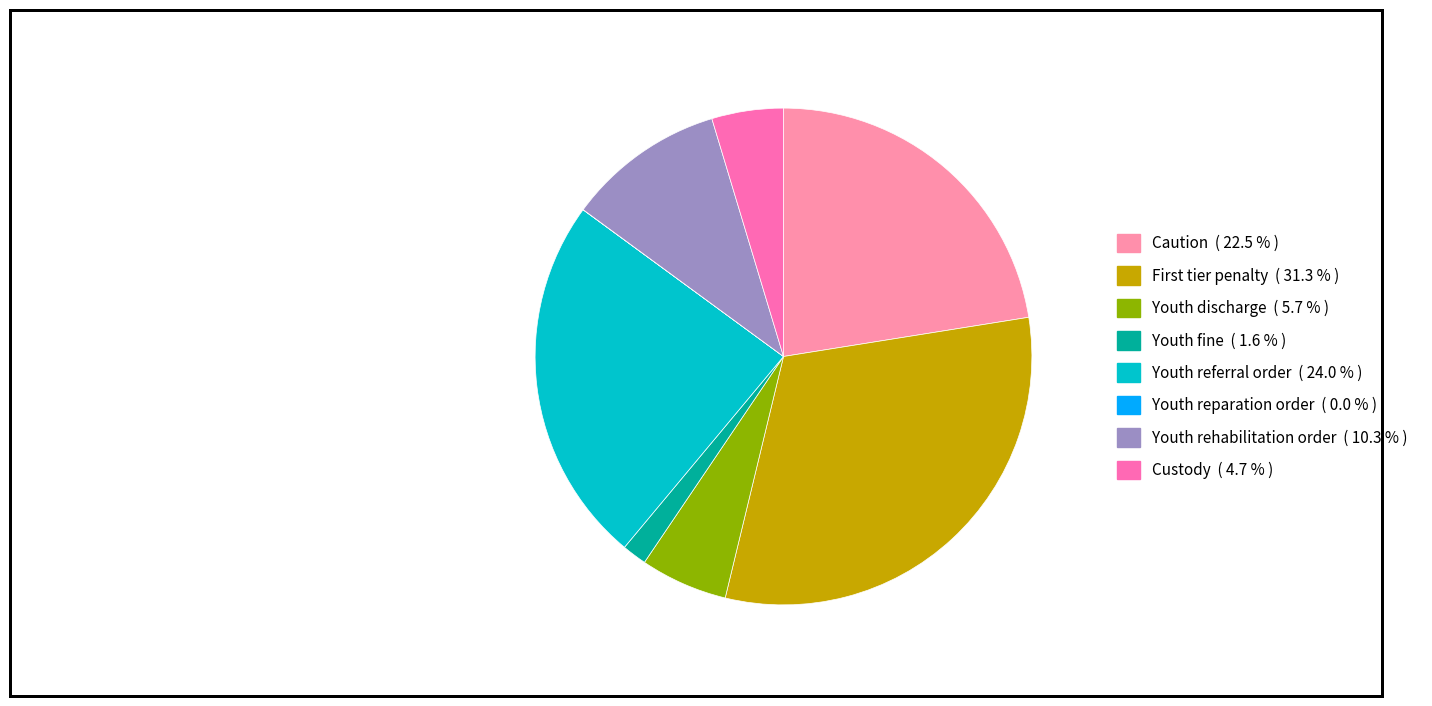

To the nearest percent, what is the combined percentage of Youth discharge and Youth referral order?

30%